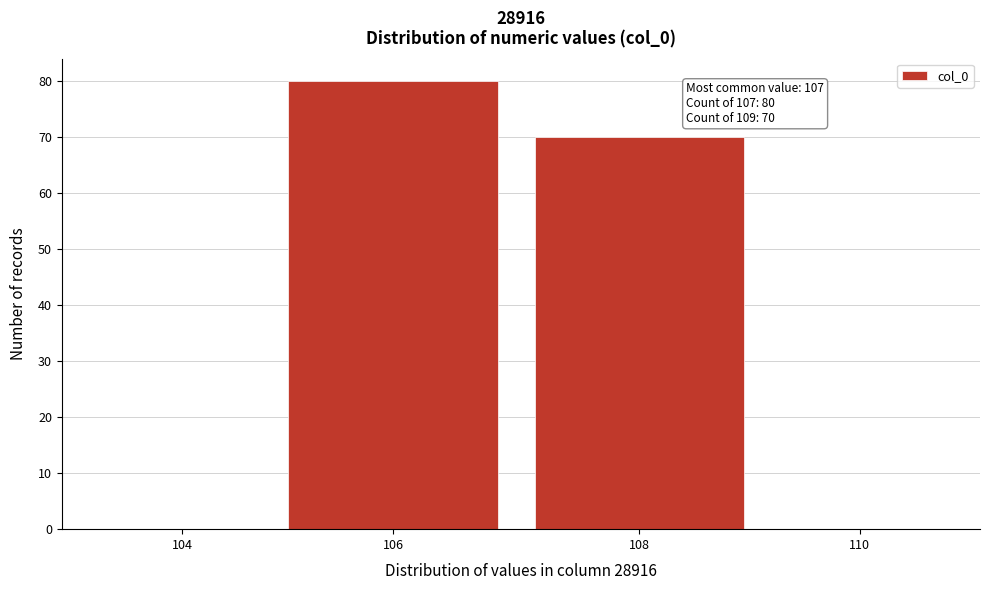

Reading left to right, what are all the values shown in this chart?

104=0	106=80	108=70	110=0